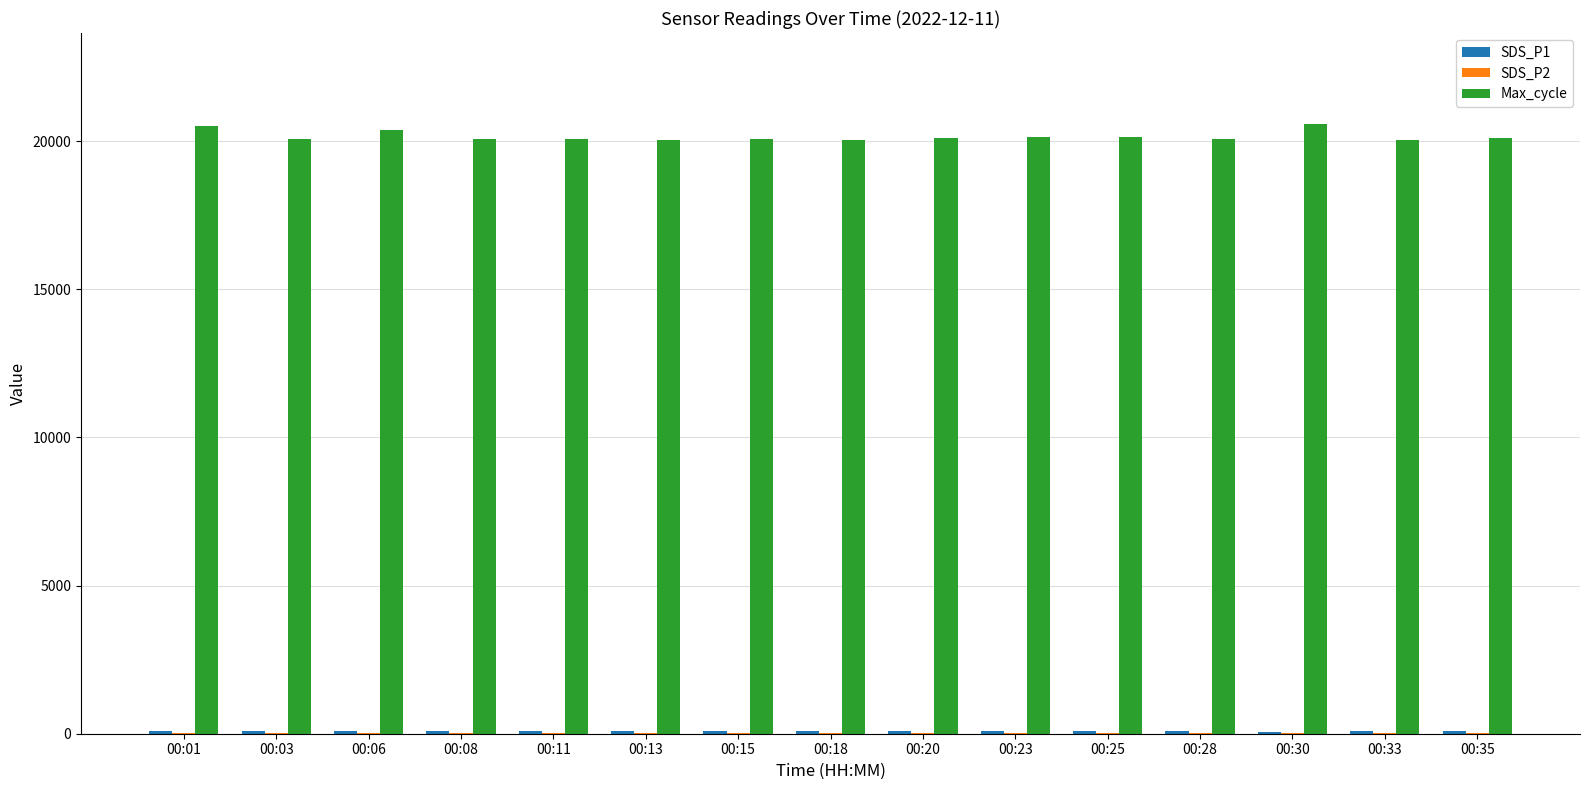

What is the sum of all Max_cycle values?

302395.0